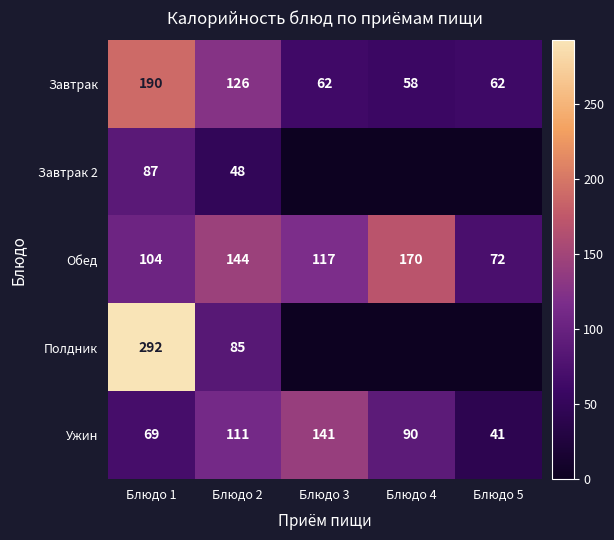

List the labels in order of Ужин value, largest first.

Блюдо 3, Блюдо 2, Блюдо 4, Блюдо 1, Блюдо 5